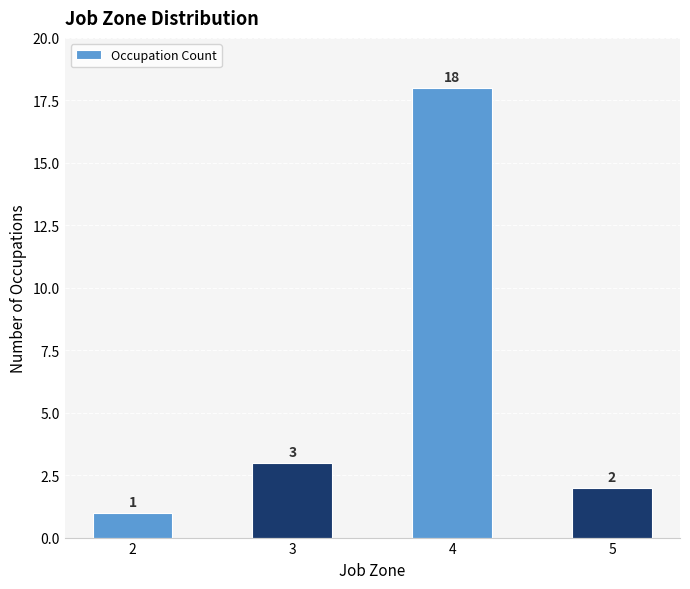

Rank the categories by value from lowest to highest.

2, 5, 3, 4